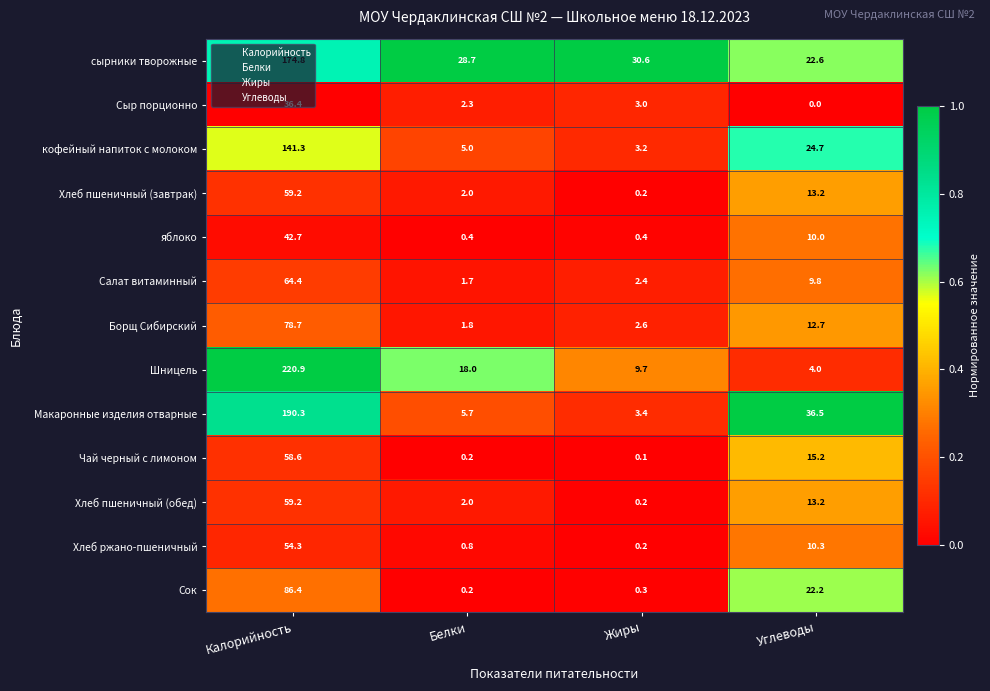

The value of Борщ Сибирский at Калорийность is 78.7. True or false?

True